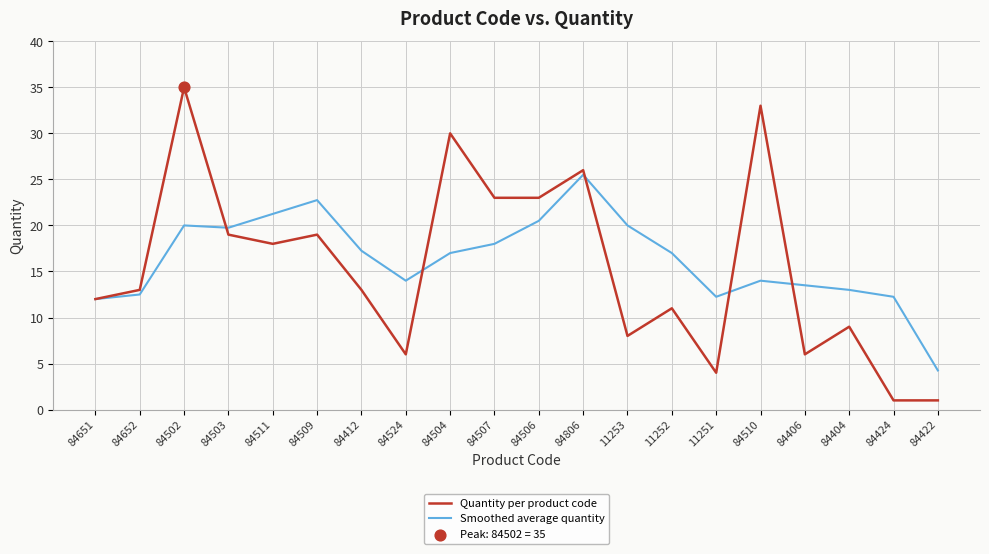

Which series has the largest range (max minus min)?

Quantity per product code